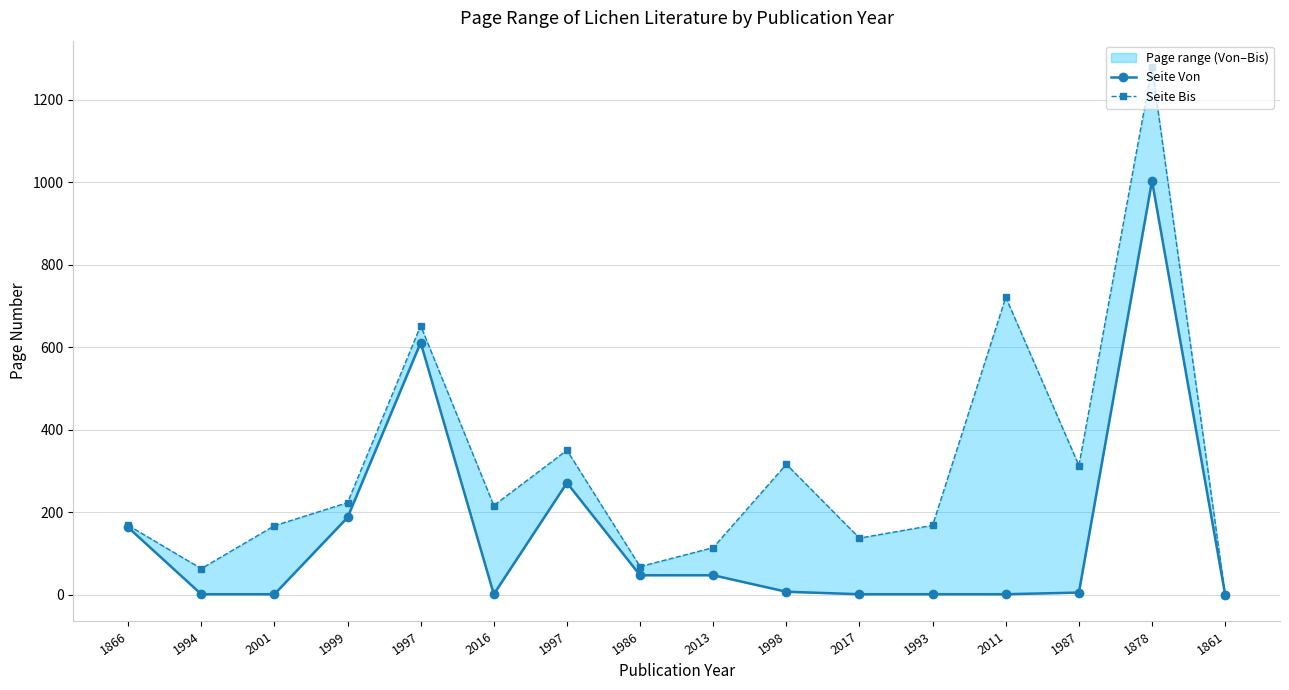

Reading left to right, what are all the values shown in this chart?

Seite Von: 163	1	1	187	611	1	271	47	47	7	1	1	1	5	1003	0
Seite Bis: 168	63	167	223	652	216	350	68	114	316	137	168	721	313	1279	0